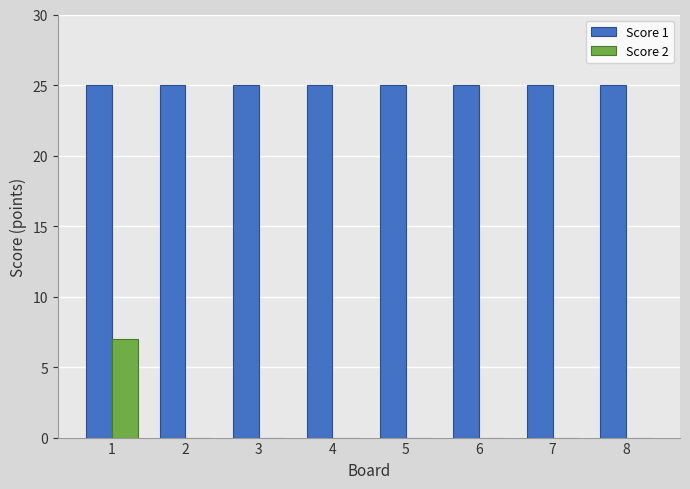

Read the Score 1 value at 5.

25